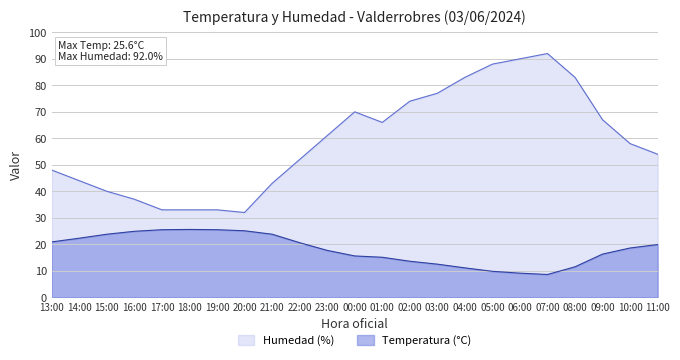

What is the difference between the second highest and minimum values in the Temperatura (°C) series?

16.9